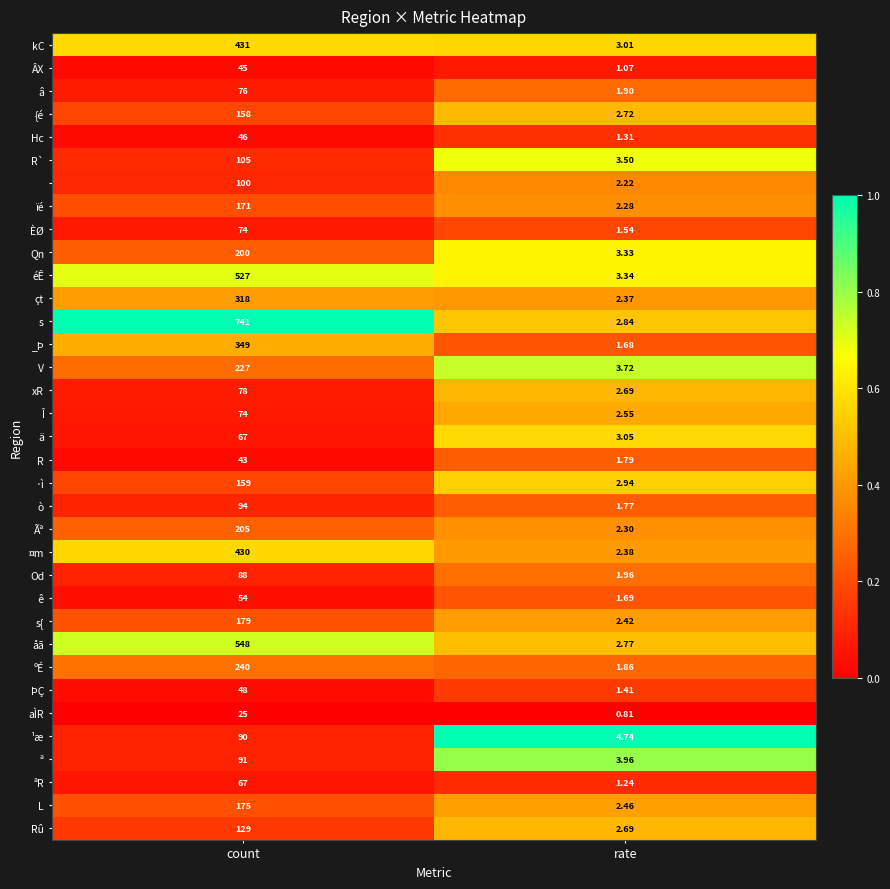

What is the total value across all series at rate?

84.3